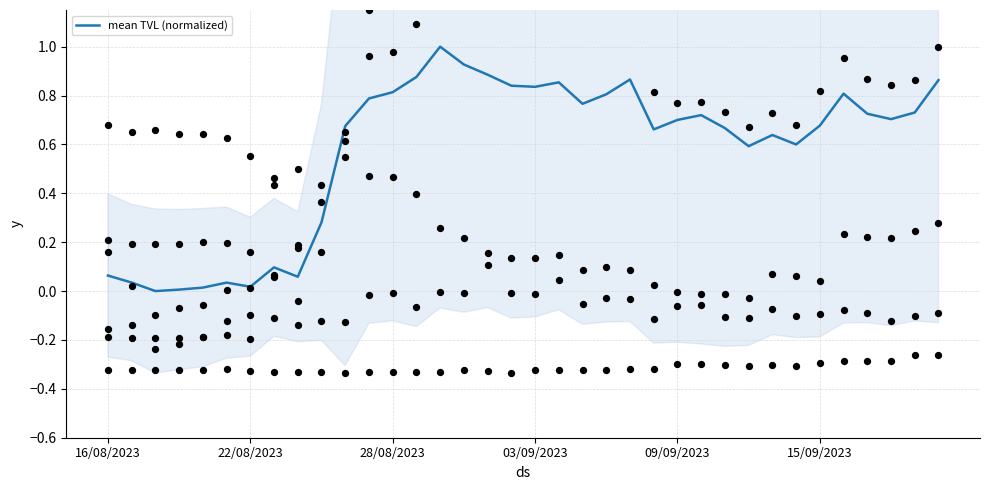

Between 11 and 13, which is larger?

13